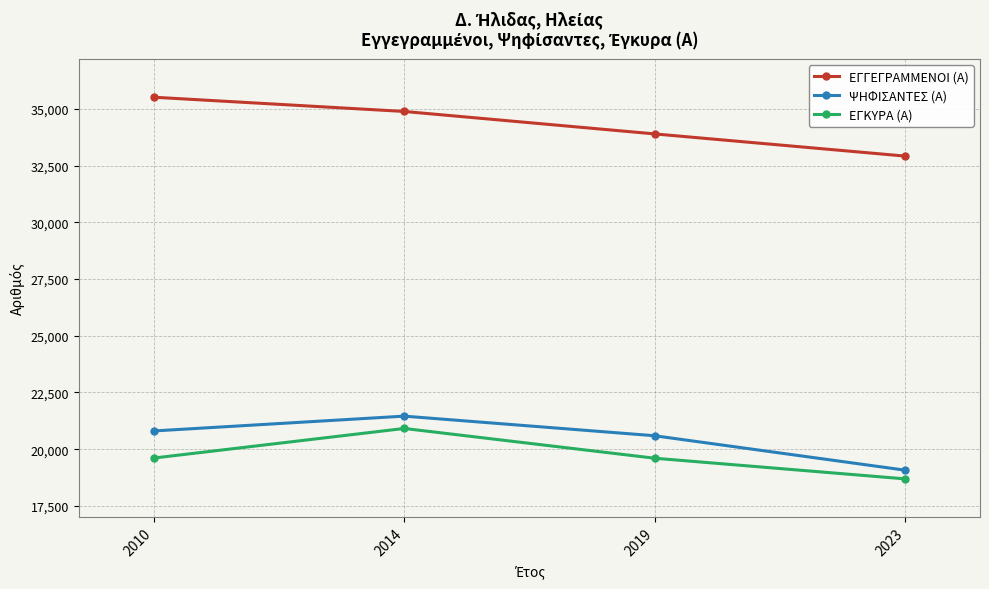

Between 2010 and 2019, which series saw the biggest shift?

ΕΓΓΕΓΡΑΜΜΕΝΟΙ (Α)